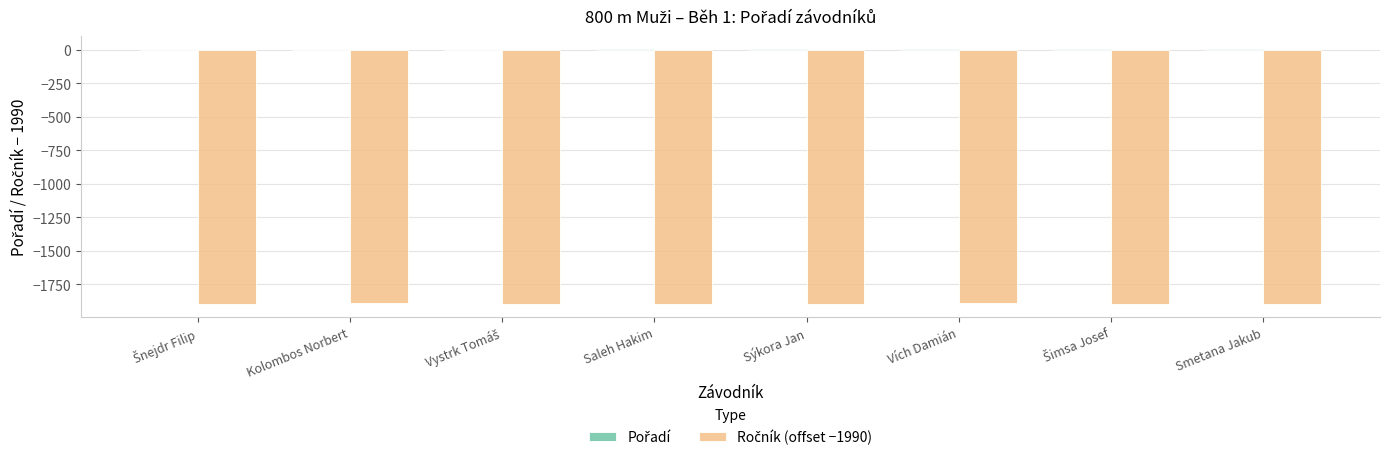

How many groups of bars are there?

8